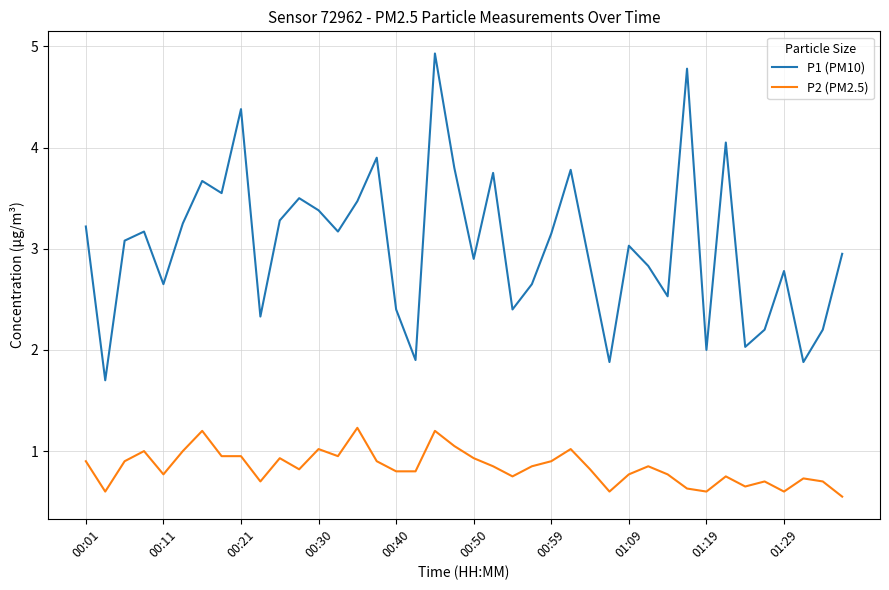

Rank the series by their maximum value, from lowest to highest.

P2 (PM2.5), P1 (PM10)